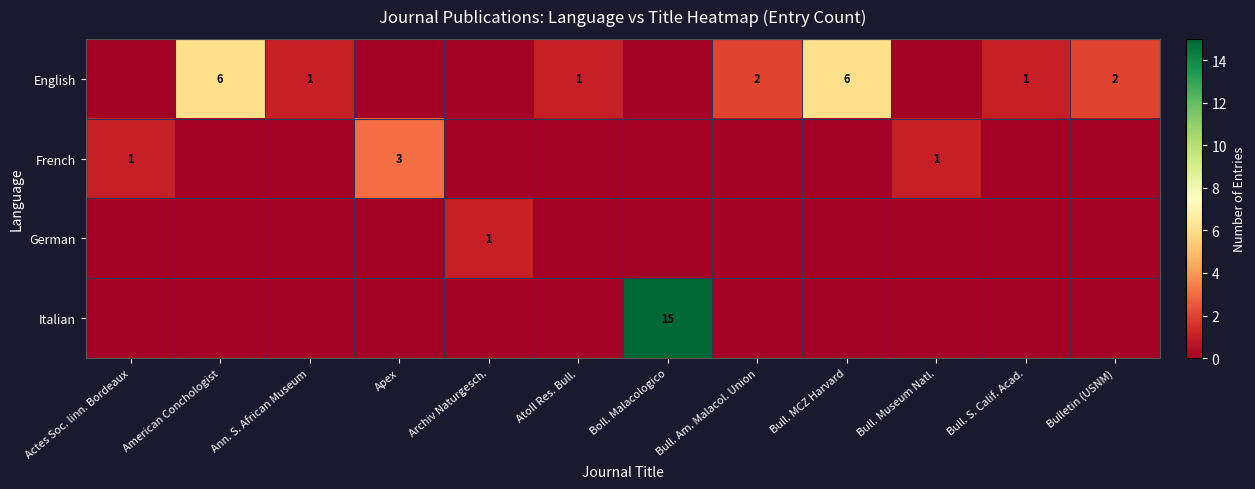

The value of English at Bull. MCZ Harvard is 9. True or false?

False